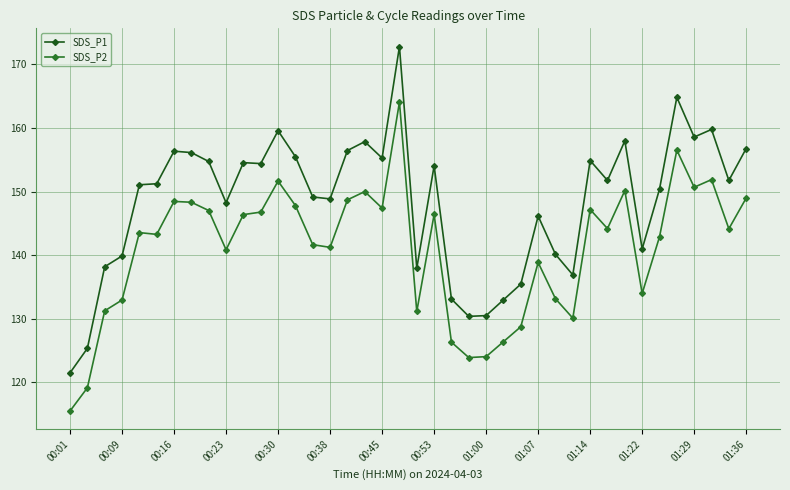

What is the smallest value displayed?

115.5